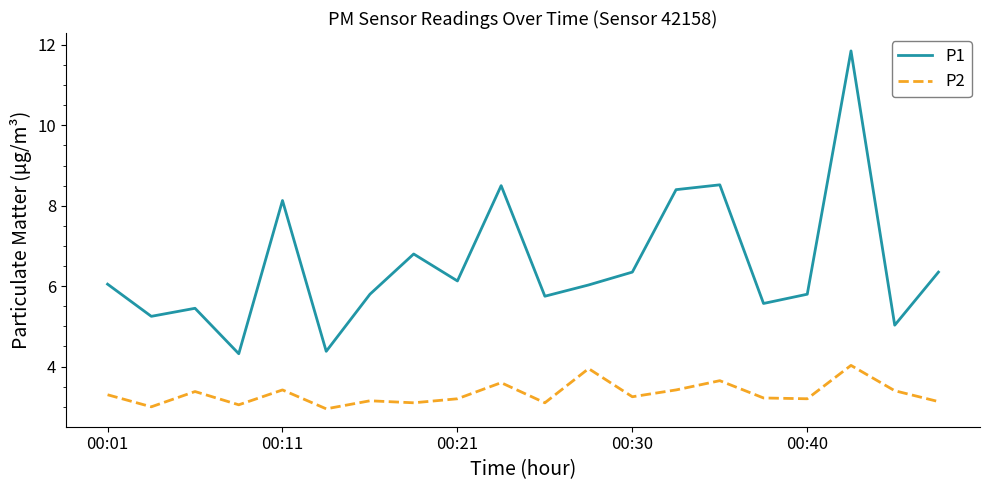

What is the difference between the maximum and minimum values in the P1 series?

7.5